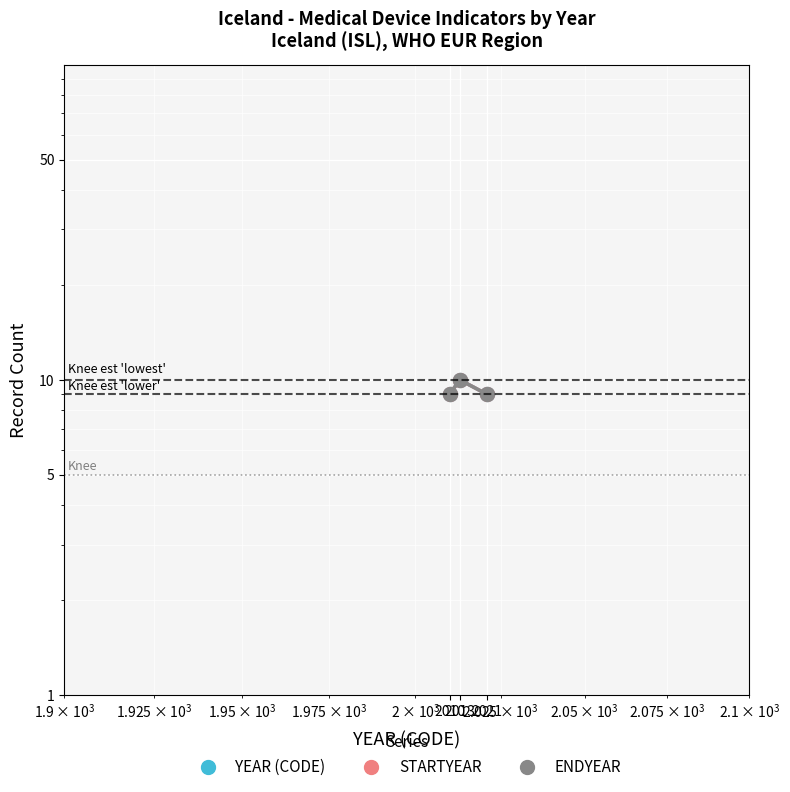

The value of YEAR (CODE) at 2010 is 9. True or false?

True